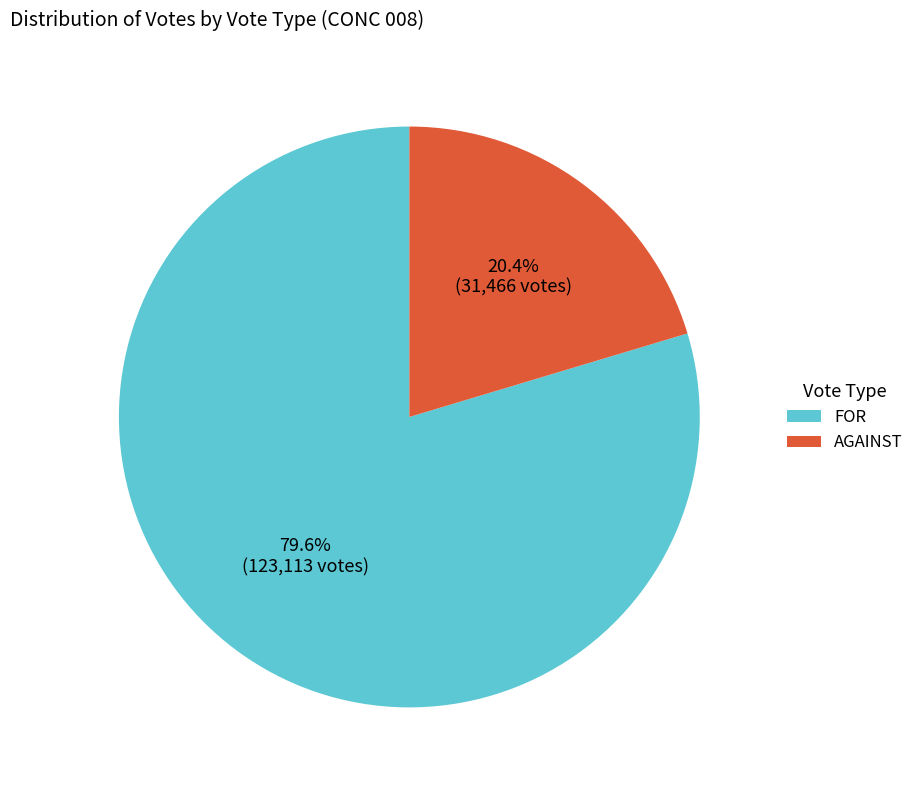

To the nearest percent, what is the difference between the largest and smallest slice percentages?

59%